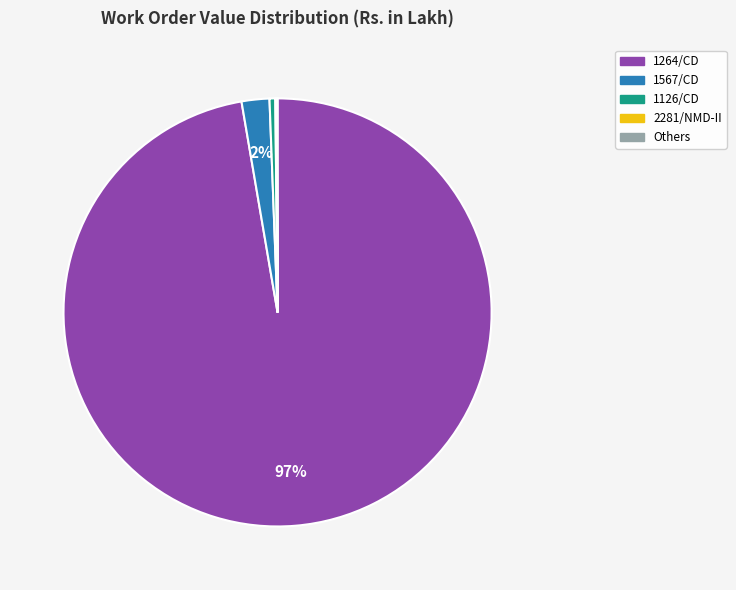

Does any single category account for the majority?

Yes